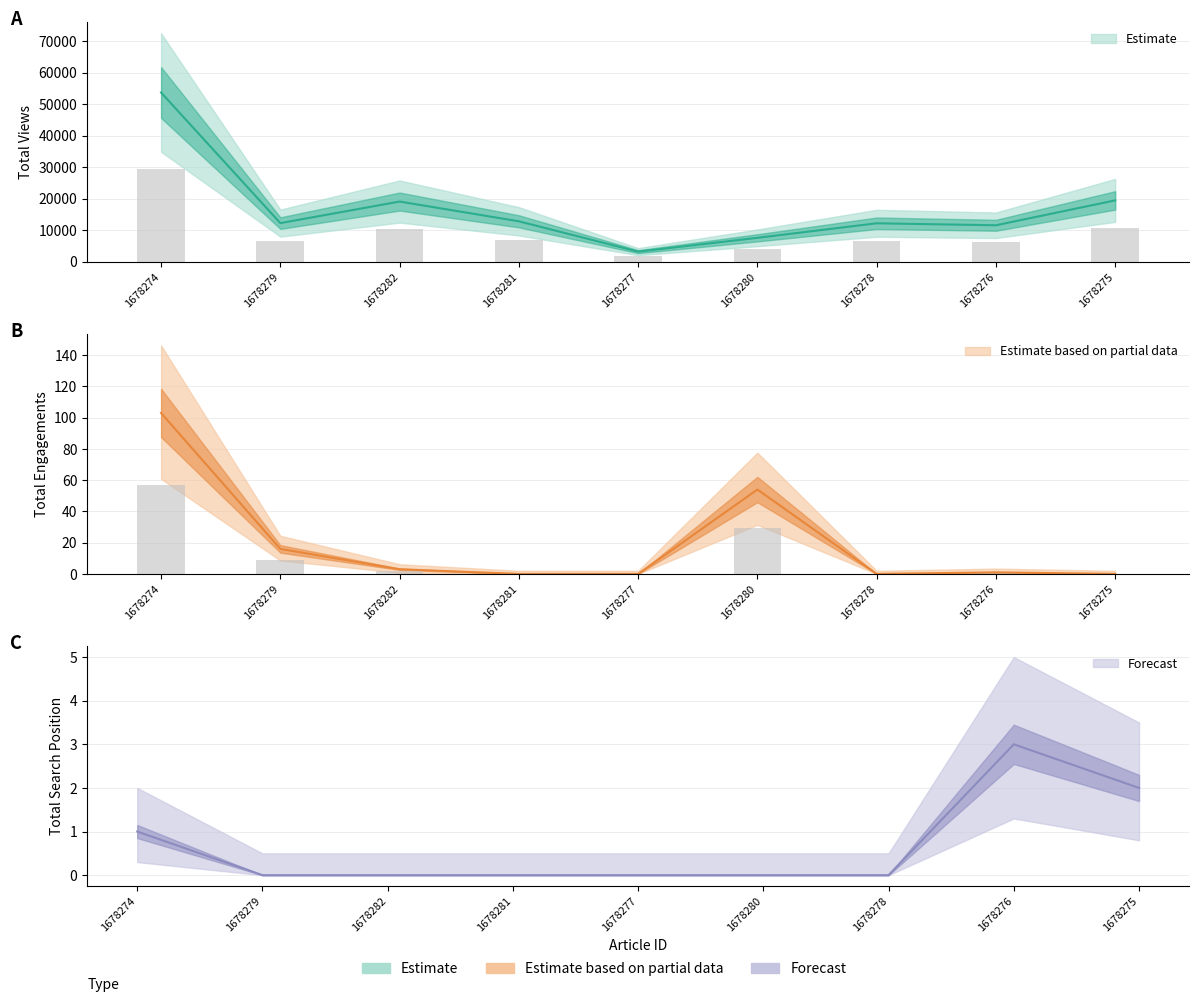

What position from the left is 1678278?

7